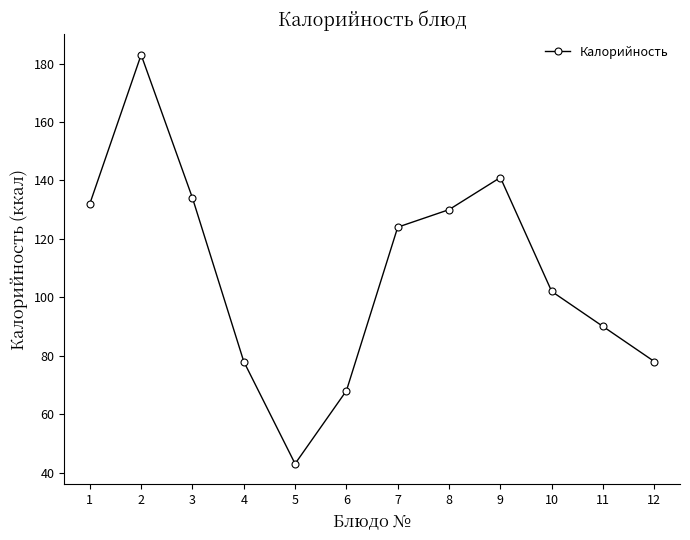

What is the difference between the maximum and minimum values?

140